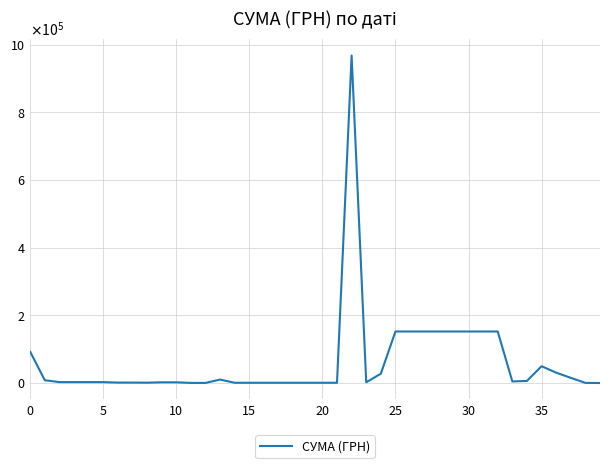

What is the maximum value shown in the chart?

967993.3